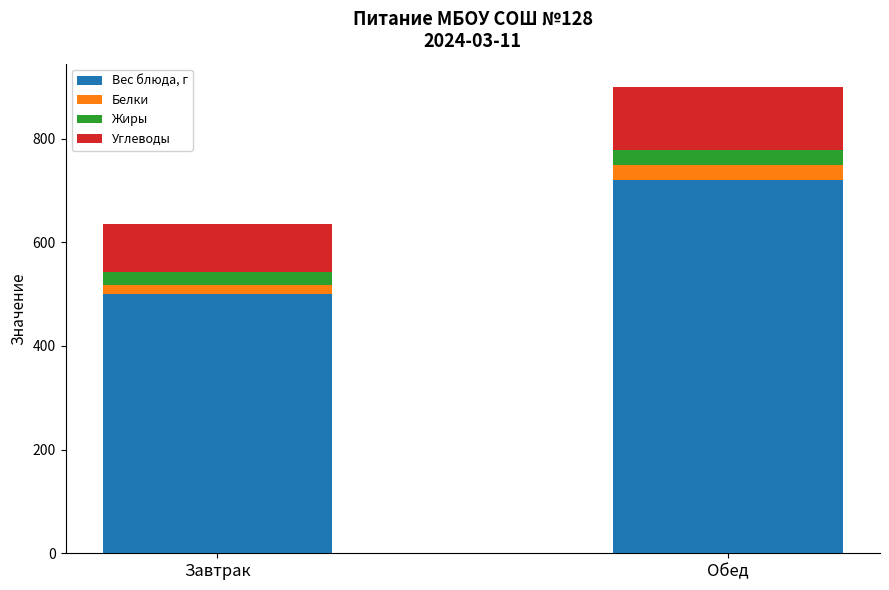

Reading left to right, what are the values for Вес блюда, г?

500.0	720.0